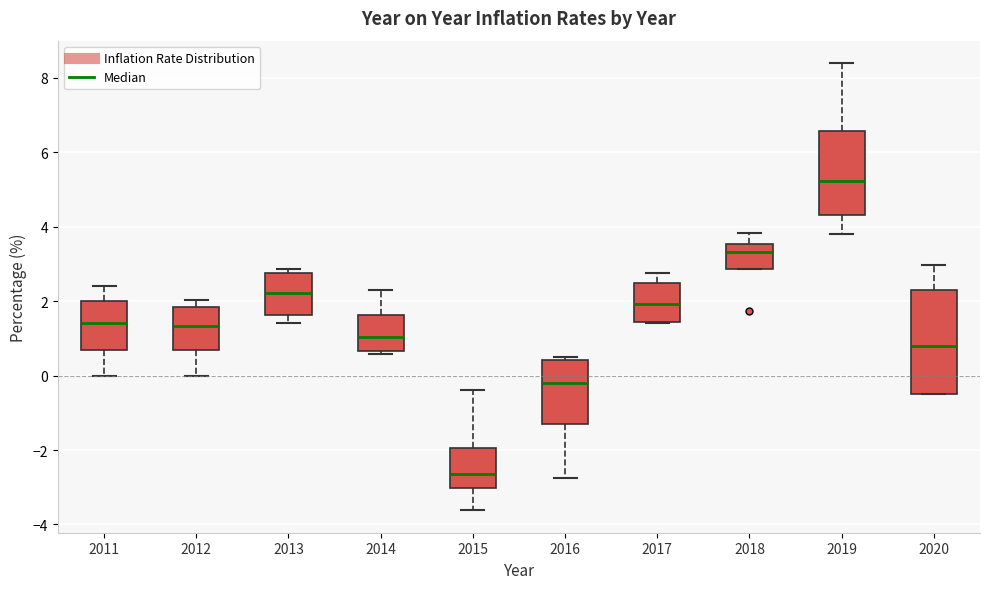

Which box's median line is the highest?

2019